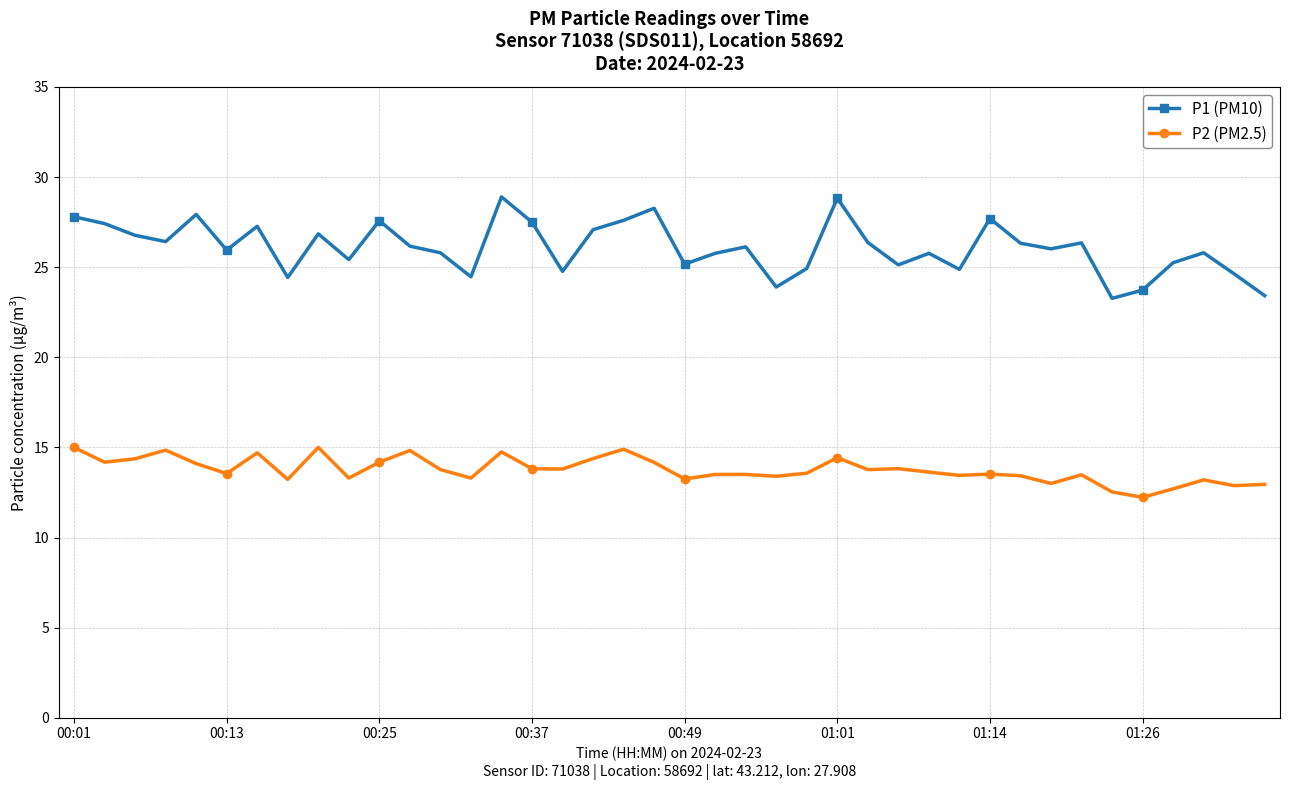

True or false: P2 (PM2.5) and P1 (PM10) cross at least once.

False